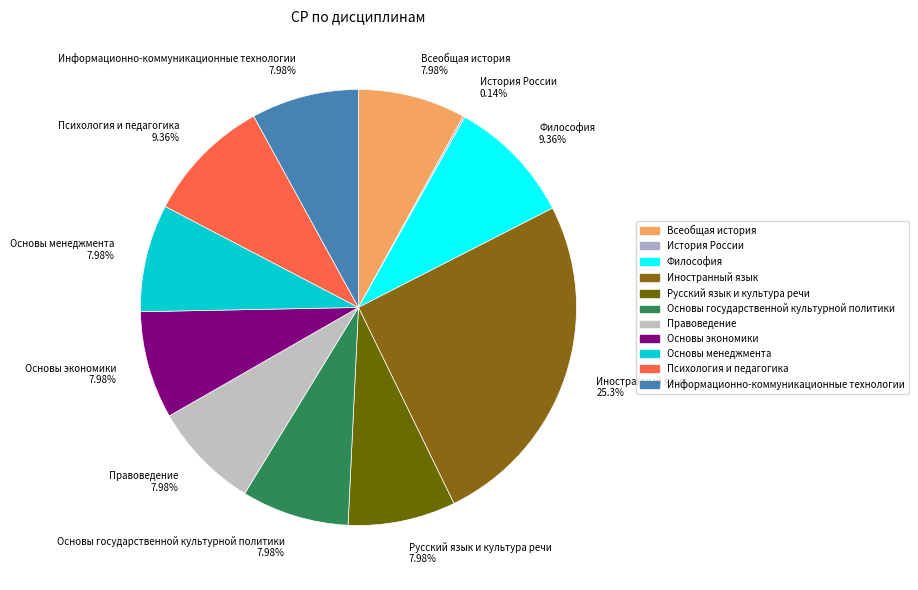

What is the largest slice in the pie chart?

Иностранный язык